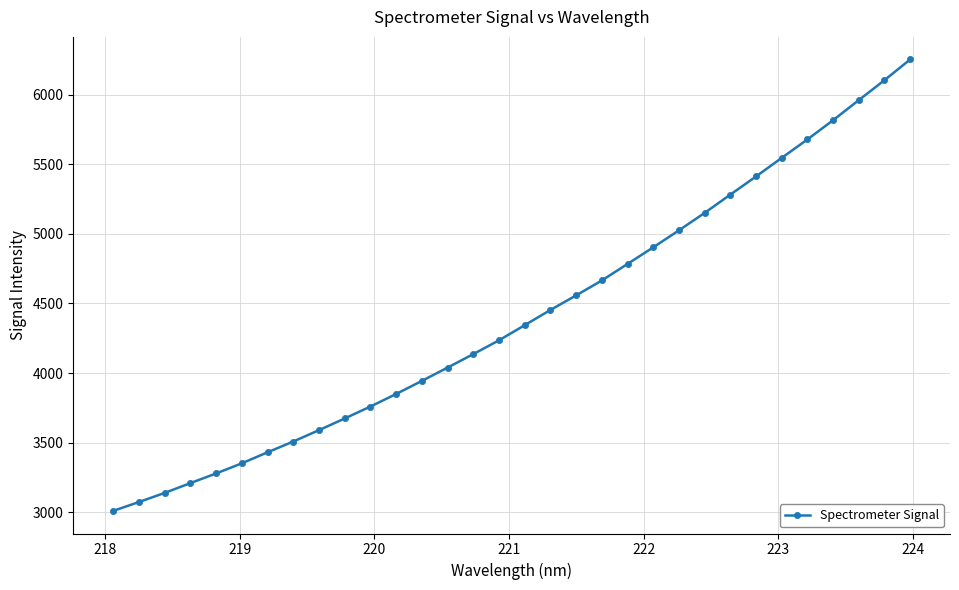

What is the minimum value shown in the chart?

3009.6